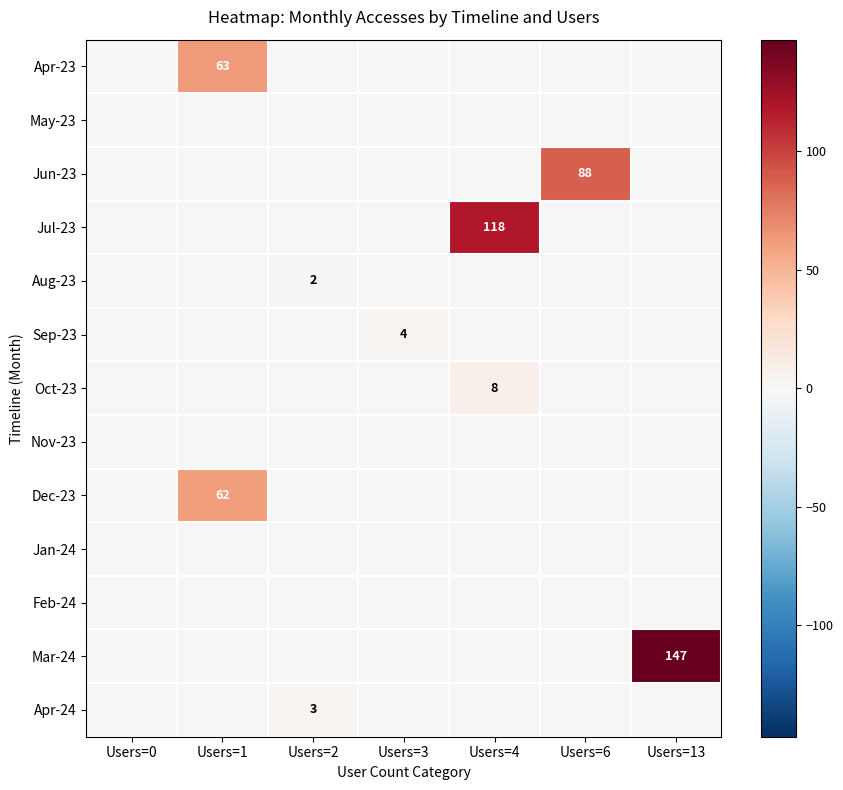

How many series are shown in this chart?

13